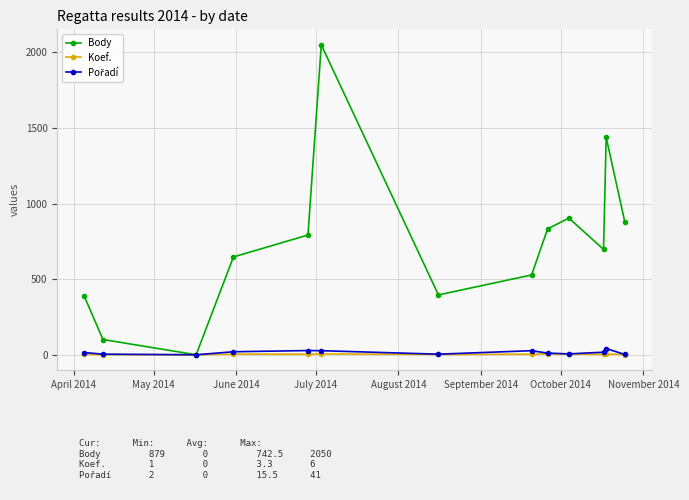

Which series has the largest range (max minus min)?

Body